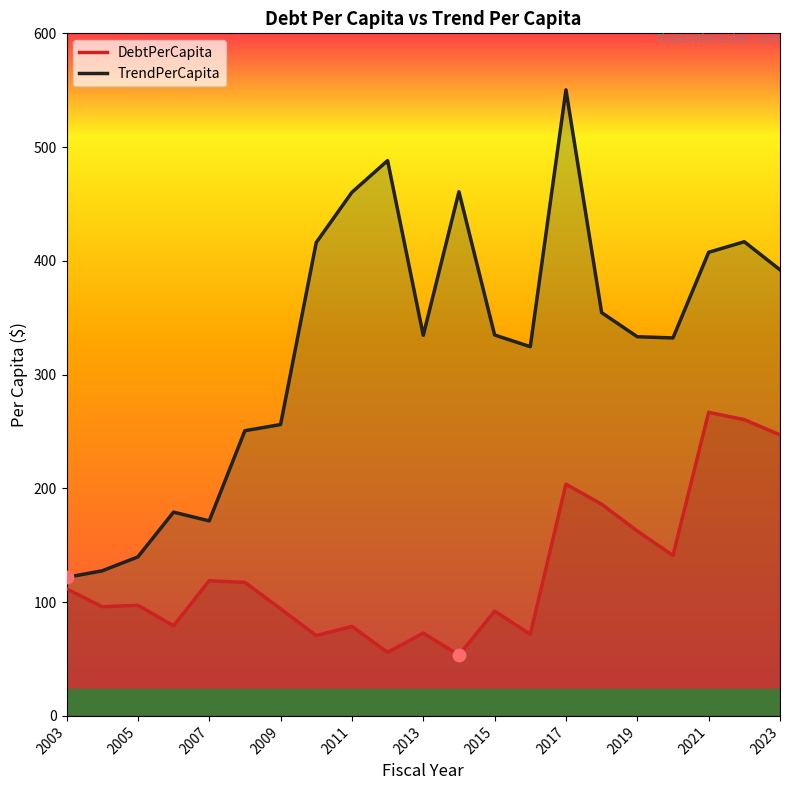

At how many categories does at least one series exceed 210?

16